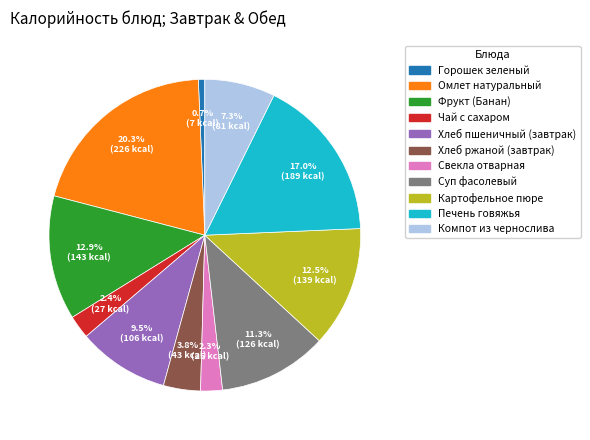

What is the total percentage of Чай с сахаром and Картофельное пюре?

14.9%